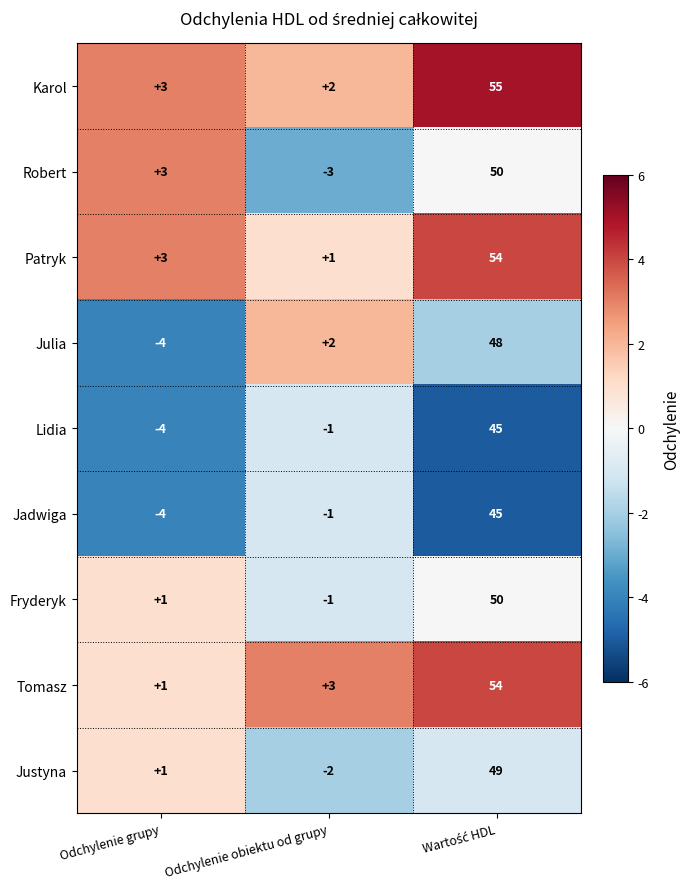

Reading right to left, list all the values displayed in this chart.

Karol: 55	2	3
Robert: 50	-3	3
Patryk: 54	1	3
Julia: 48	2	-4
Lidia: 45	-1	-4
Jadwiga: 45	-1	-4
Fryderyk: 50	-1	1
Tomasz: 54	3	1
Justyna: 49	-2	1